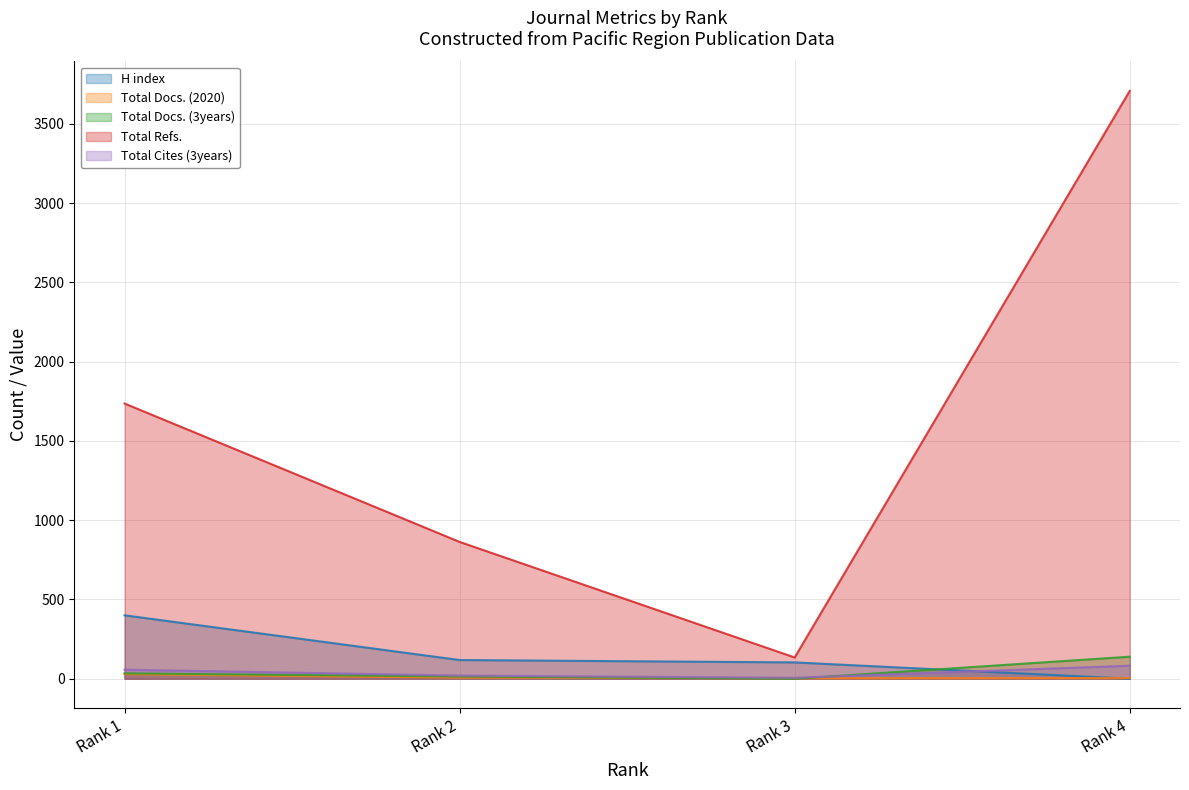

Reading left to right, what are all the values shown in this chart?

H index: Rank 1=400	Rank 2=118	Rank 3=103	Rank 4=0
Total Docs. (2020): Rank 1=29	Rank 2=7	Rank 3=3	Rank 4=4
Total Docs. (3years): Rank 1=34	Rank 2=14	Rank 3=0	Rank 4=139
Total Refs.: Rank 1=1736	Rank 2=863	Rank 3=134	Rank 4=3708
Total Cites (3years): Rank 1=57	Rank 2=20	Rank 3=6	Rank 4=82